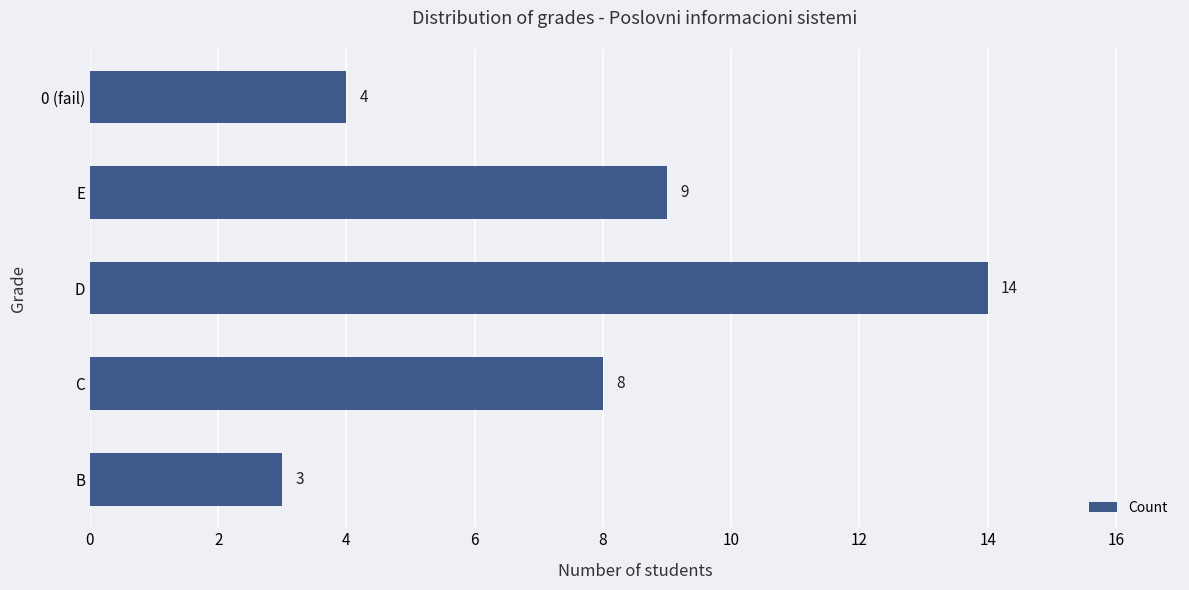

What is the sum of all values?

38